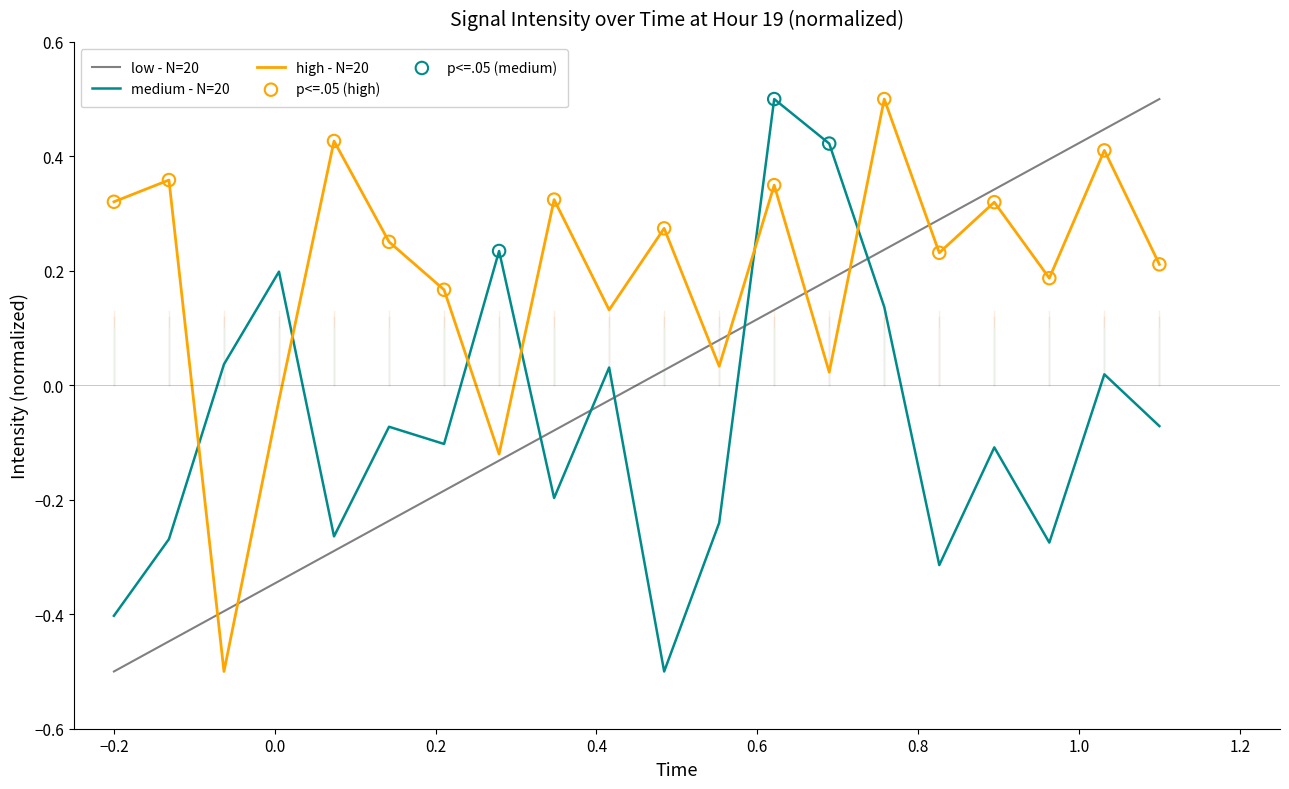

What is the highest value of the medium - N=20 series?

0.5